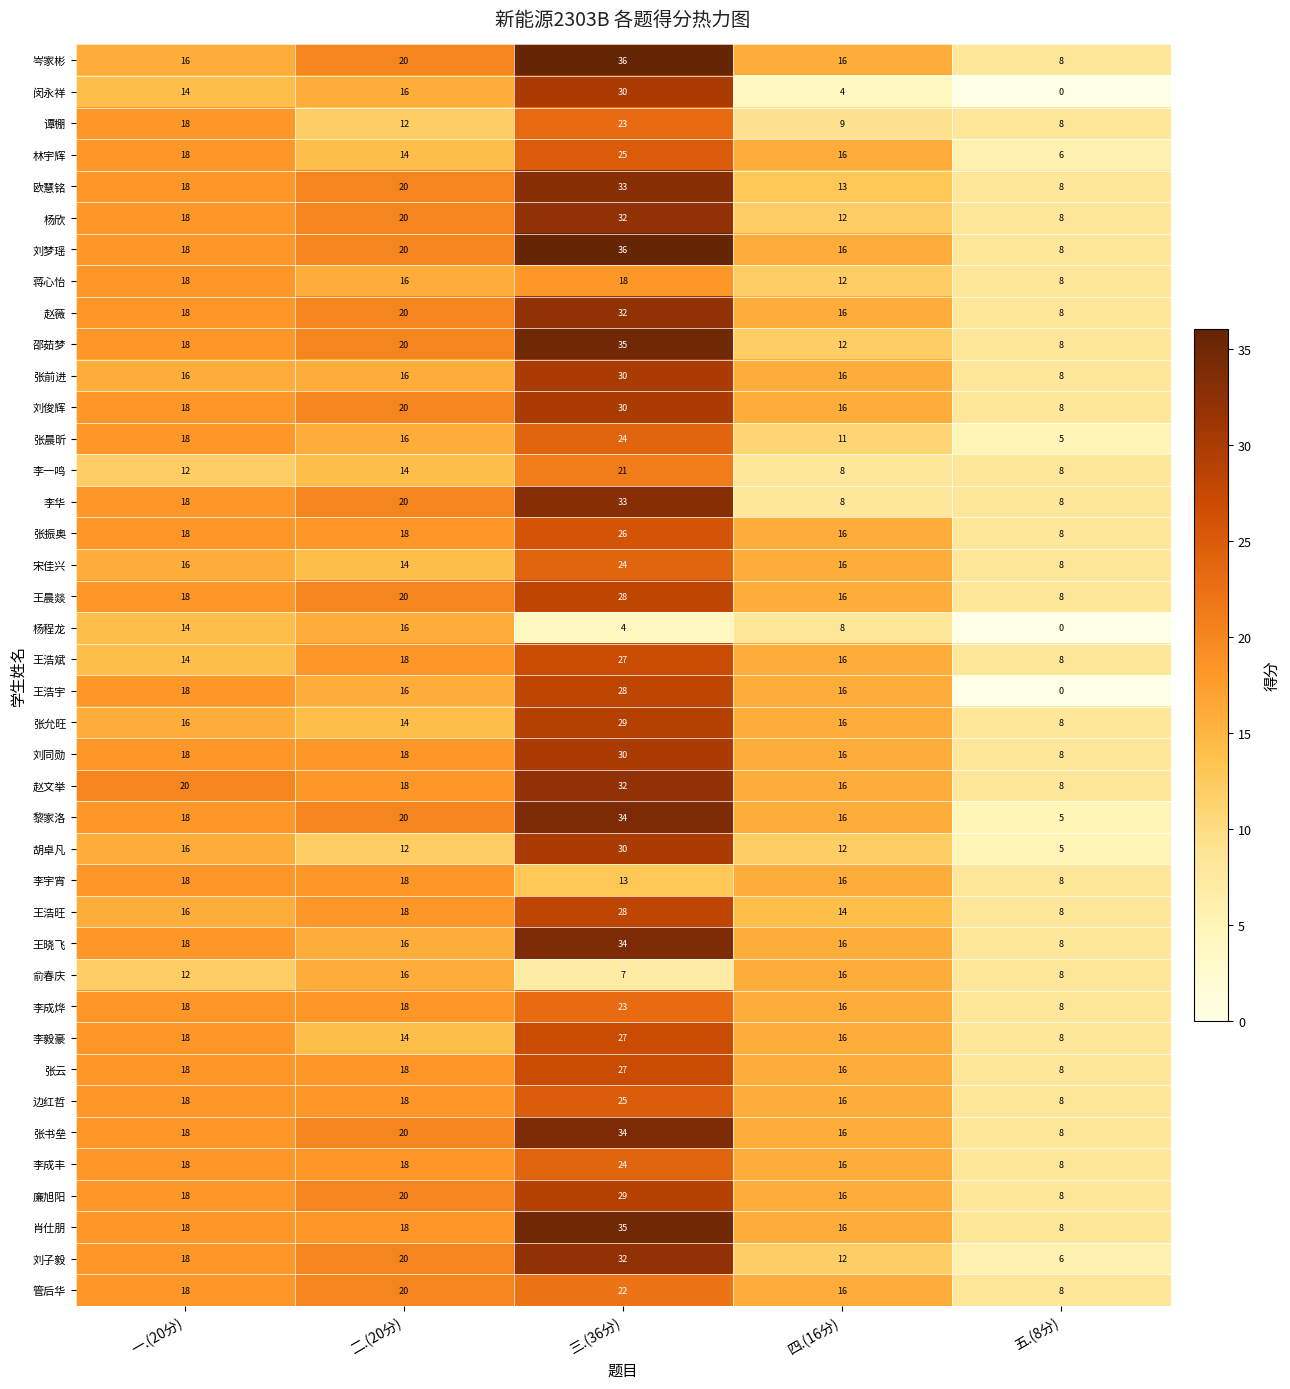

At which category is the sum across all series the highest?

三.(36分)